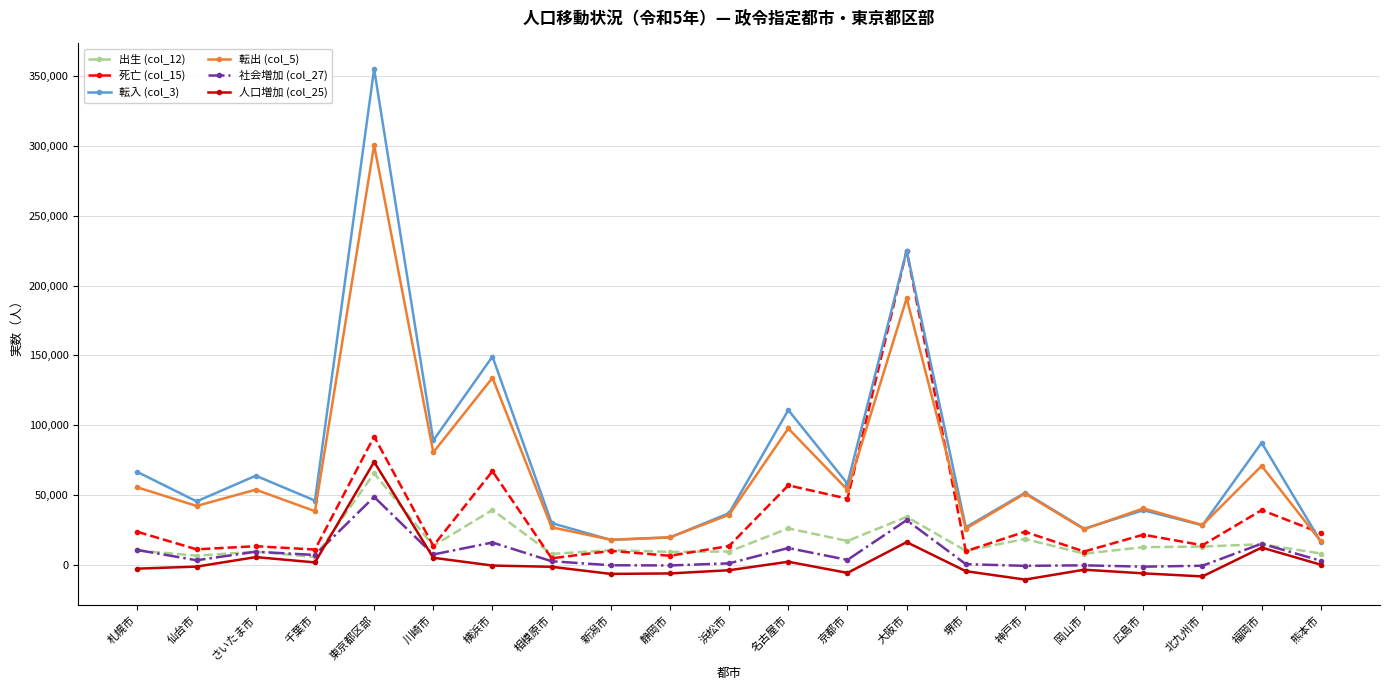

What is the label of the 1st point from the right?

熊本市